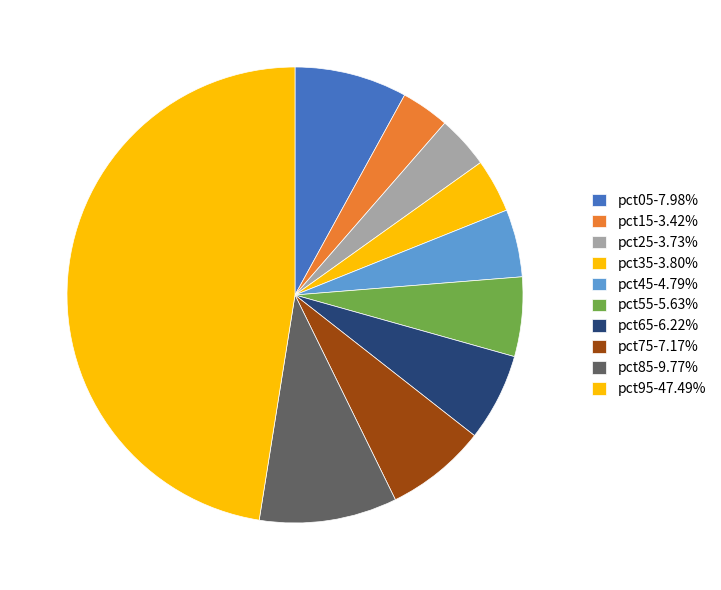

What percentage is the pct75 slice, to the nearest percent?

7%